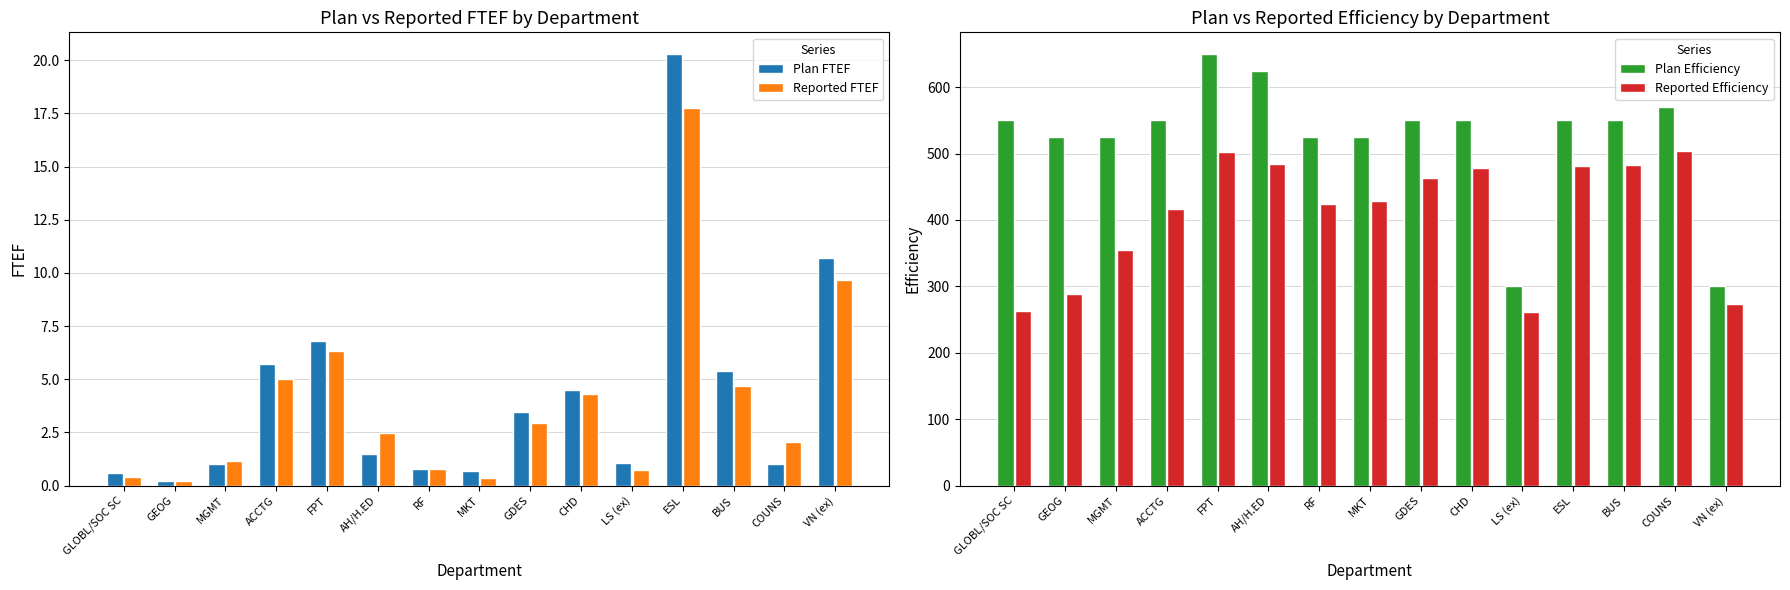

What position from the left is RF?

7